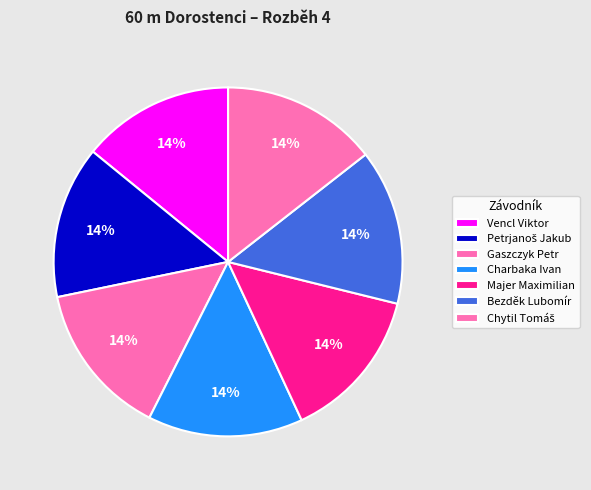

How many slices are in this pie chart?

7